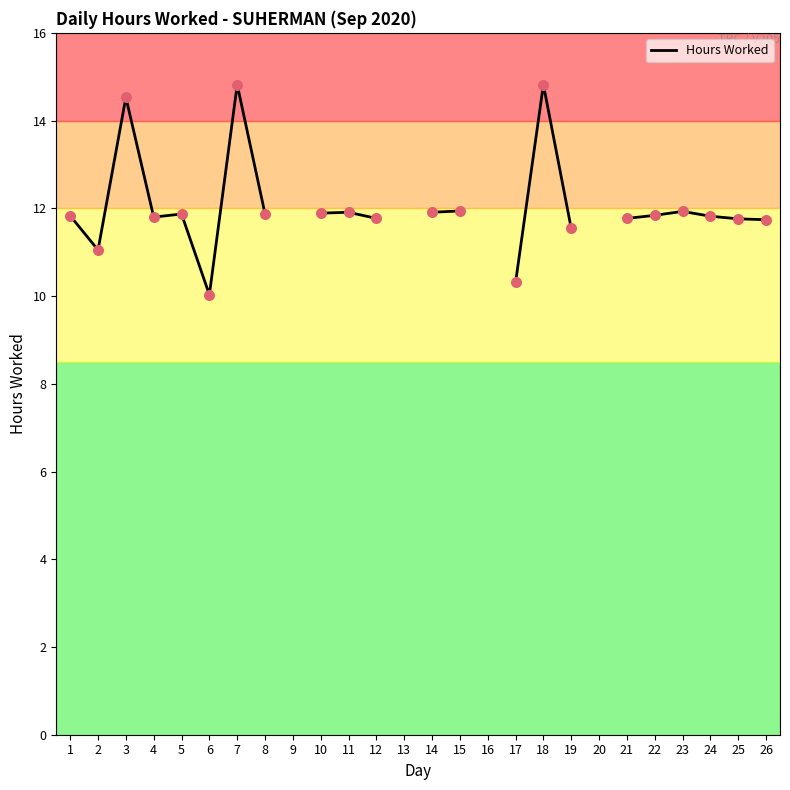

Approximately how many times larger is the value at 23 compared to 19?

1.0